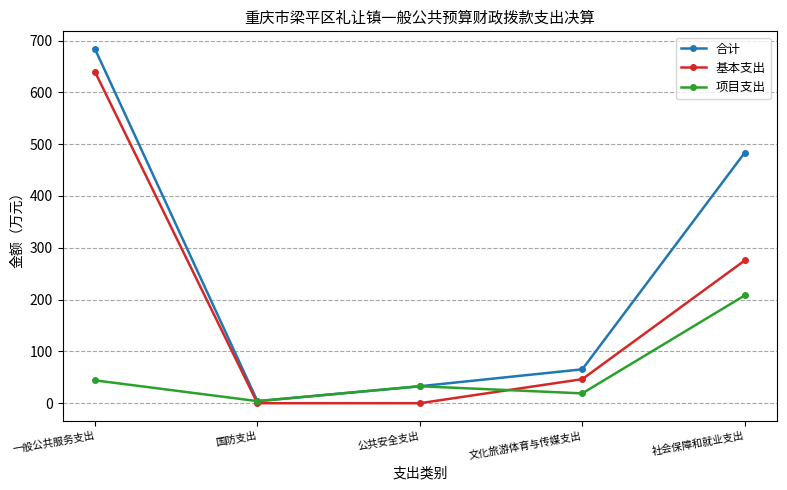

What value does the 项目支出 series have at 公共安全支出?

32.8